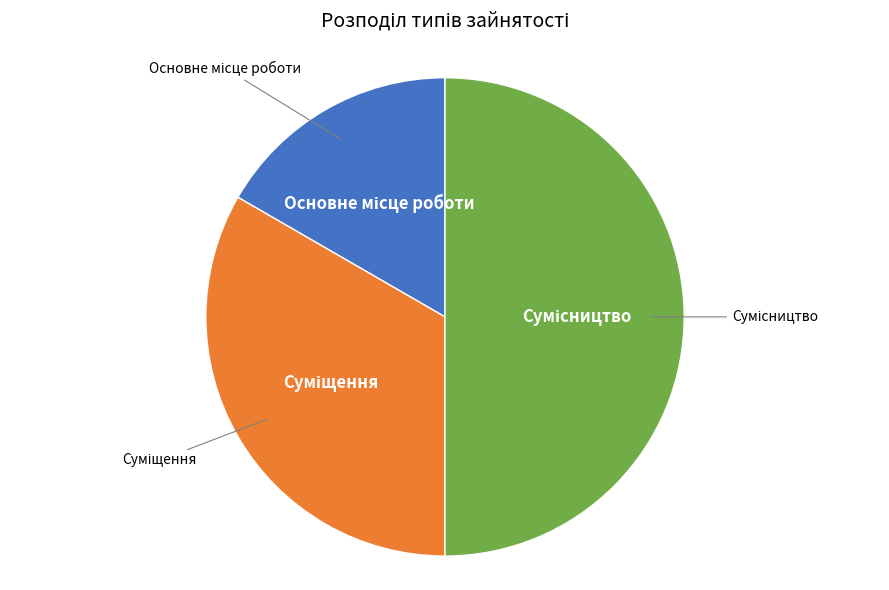

Which category has the smallest portion of the pie?

Основне місце роботи